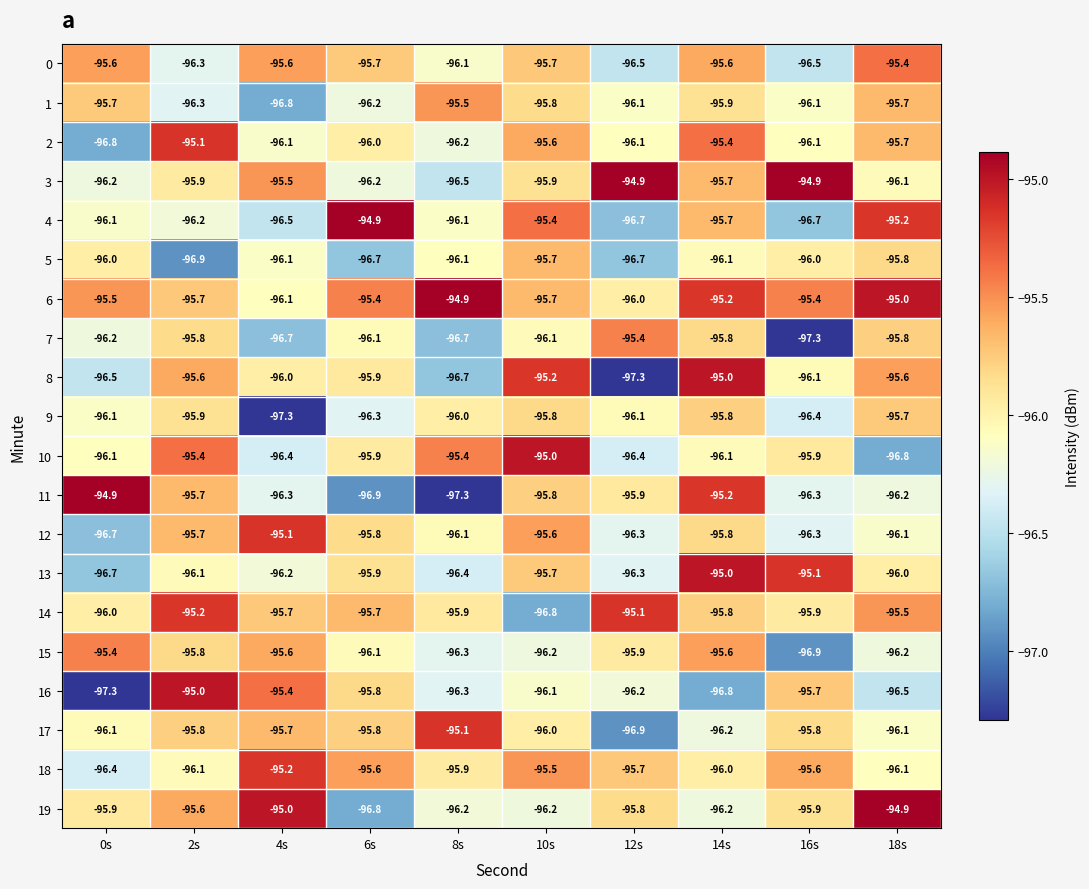

What is the spread (max minus min) of values at 6s?

2.0